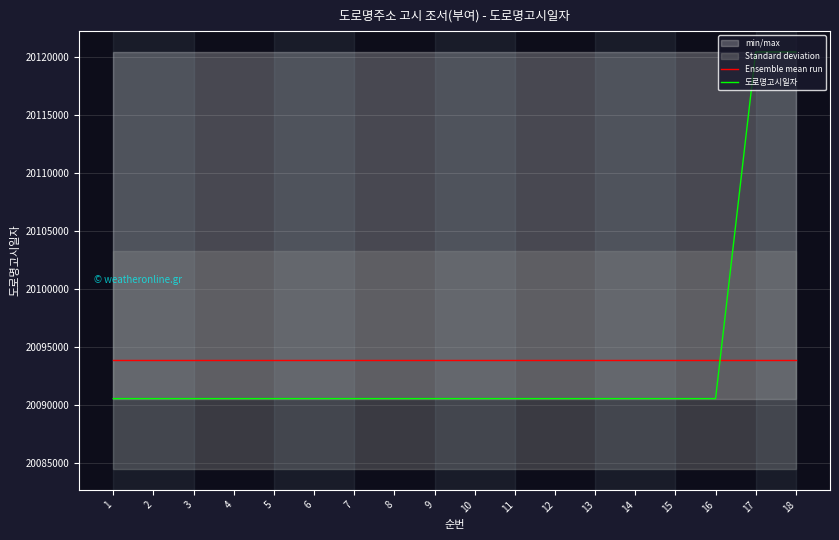

What is the sum of all Ensemble mean run values?

361689236.0